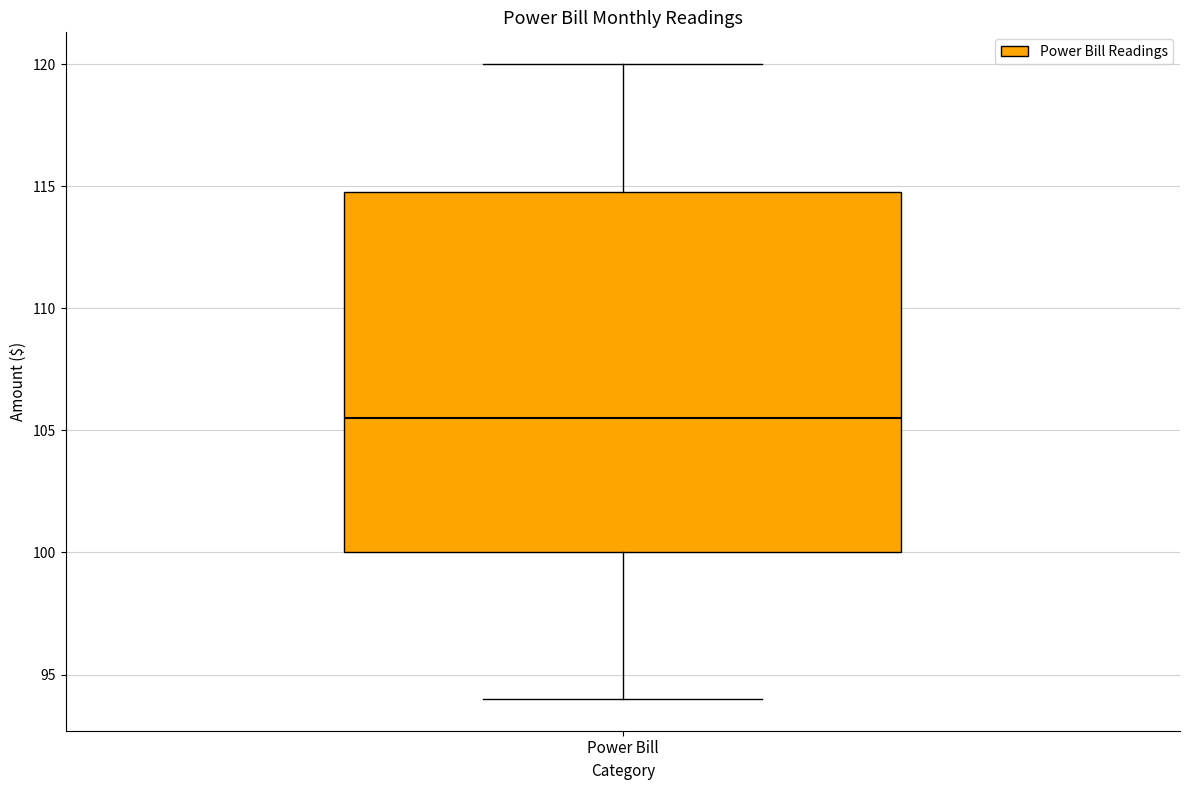

Where does the median line of the box for Power Bill sit on the y-axis? The values are not printed on the chart, so give them approximately, as read against the axis.

105.5